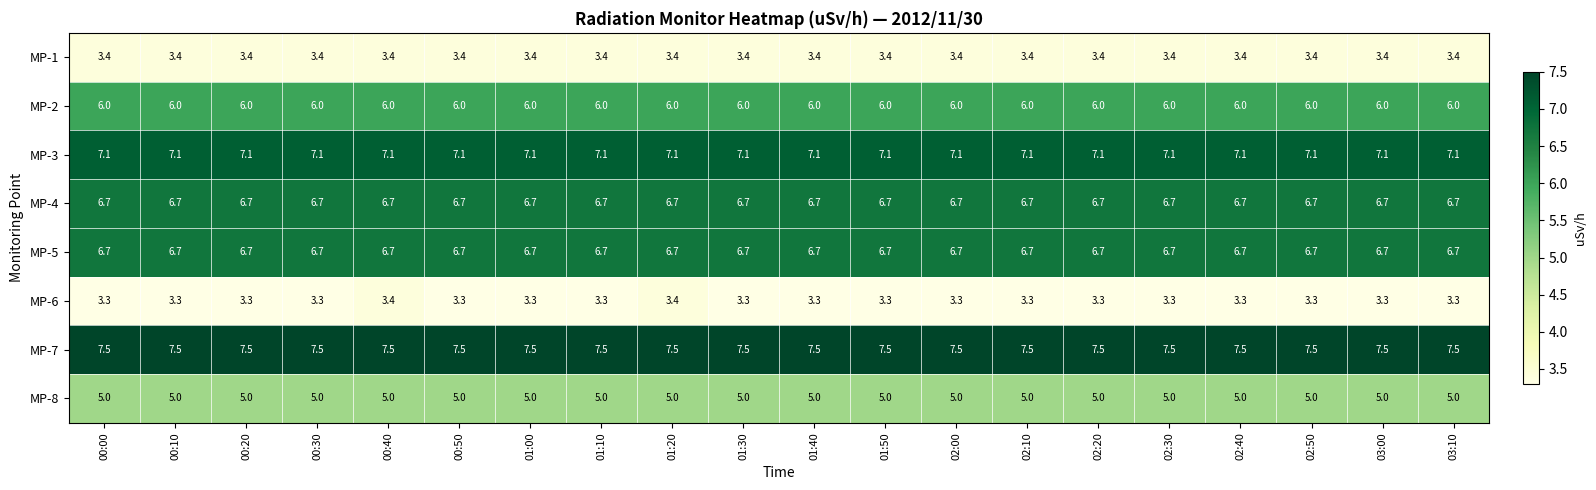

What is the greatest value displayed?

7.5